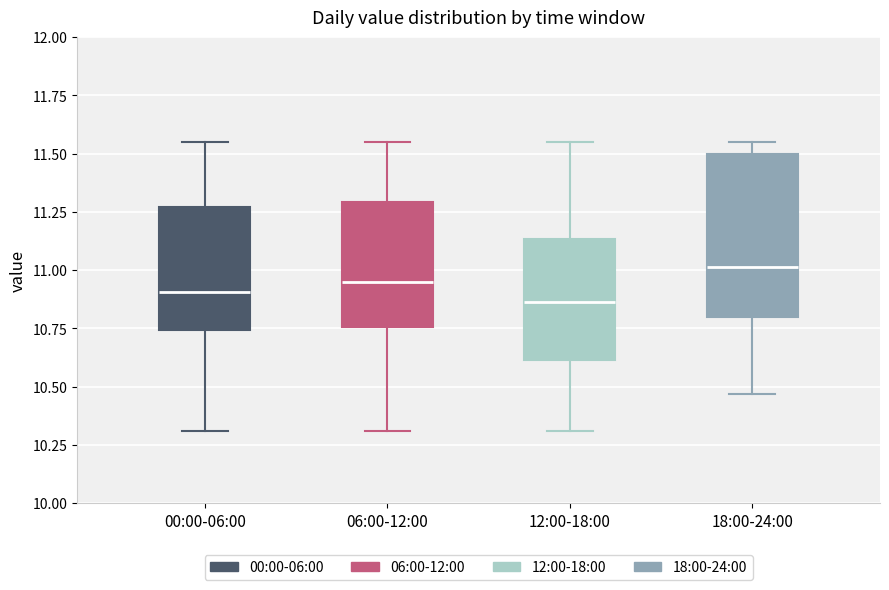

Reading left to right, transcribe this box plot: for each box, give where its median line is, the range the box spans, and where its two whiskers end, as read against the y-axis. The values are not printed on the chart, so give them approximately, as read against the axis.

00:00-06:00: median 10.90, box 10.75 to 11.25, whiskers 10.30 to 11.55
06:00-12:00: median 10.95, box 10.75 to 11.30, whiskers 10.30 to 11.55
12:00-18:00: median 10.85, box 10.60 to 11.15, whiskers 10.30 to 11.55
18:00-24:00: median 11.00, box 10.80 to 11.50, whiskers 10.45 to 11.55